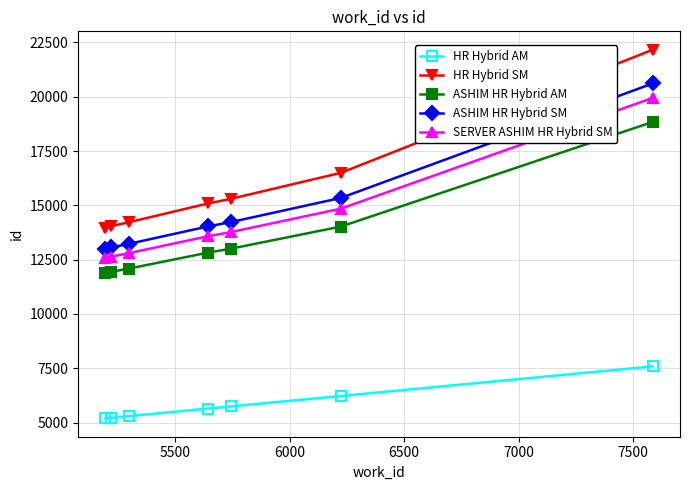

What is the greatest value displayed?

22165